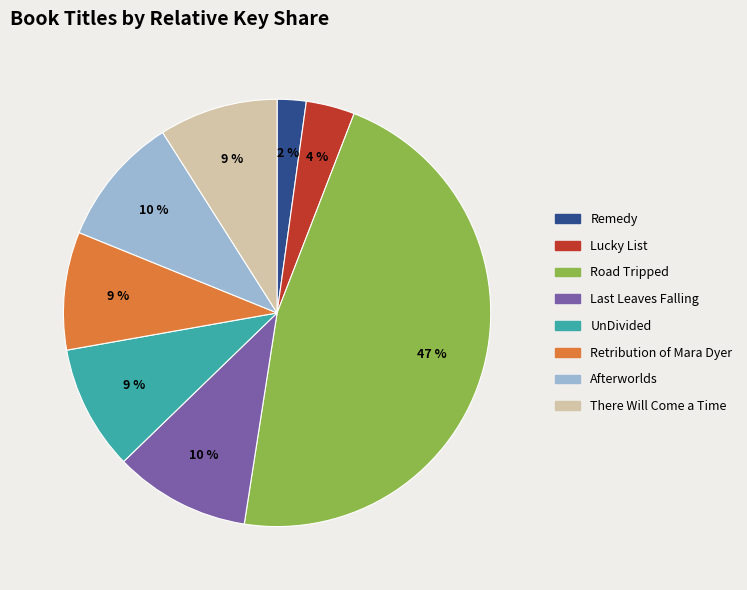

To the nearest percent, what is the average slice percentage?

12%